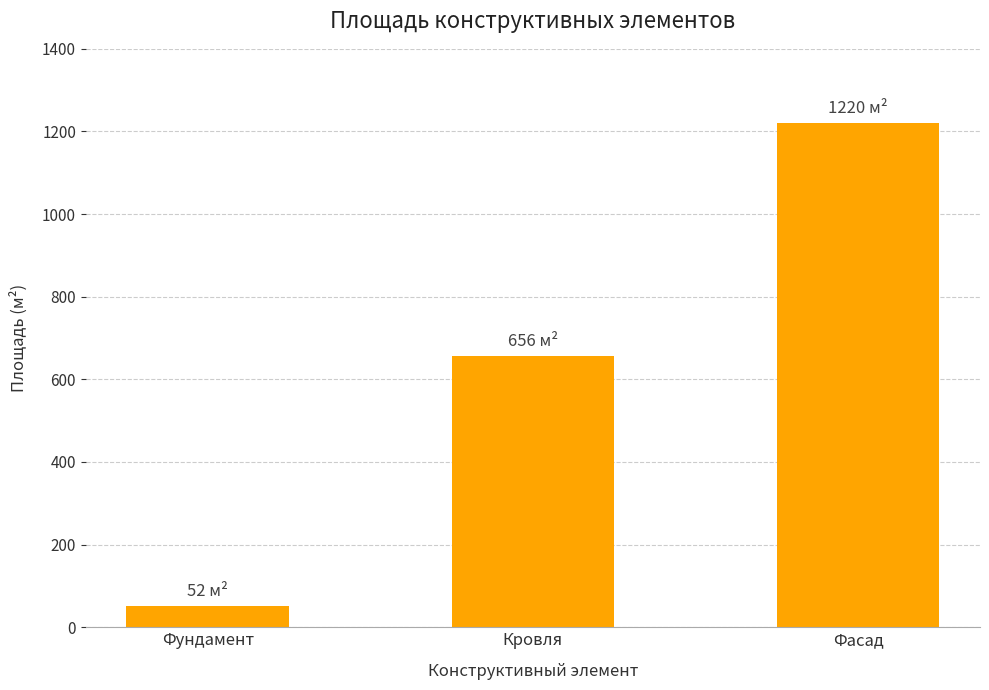

Reading left to right, what are all the values shown in this chart?

Фундамент=52	Кровля=656	Фасад=1220